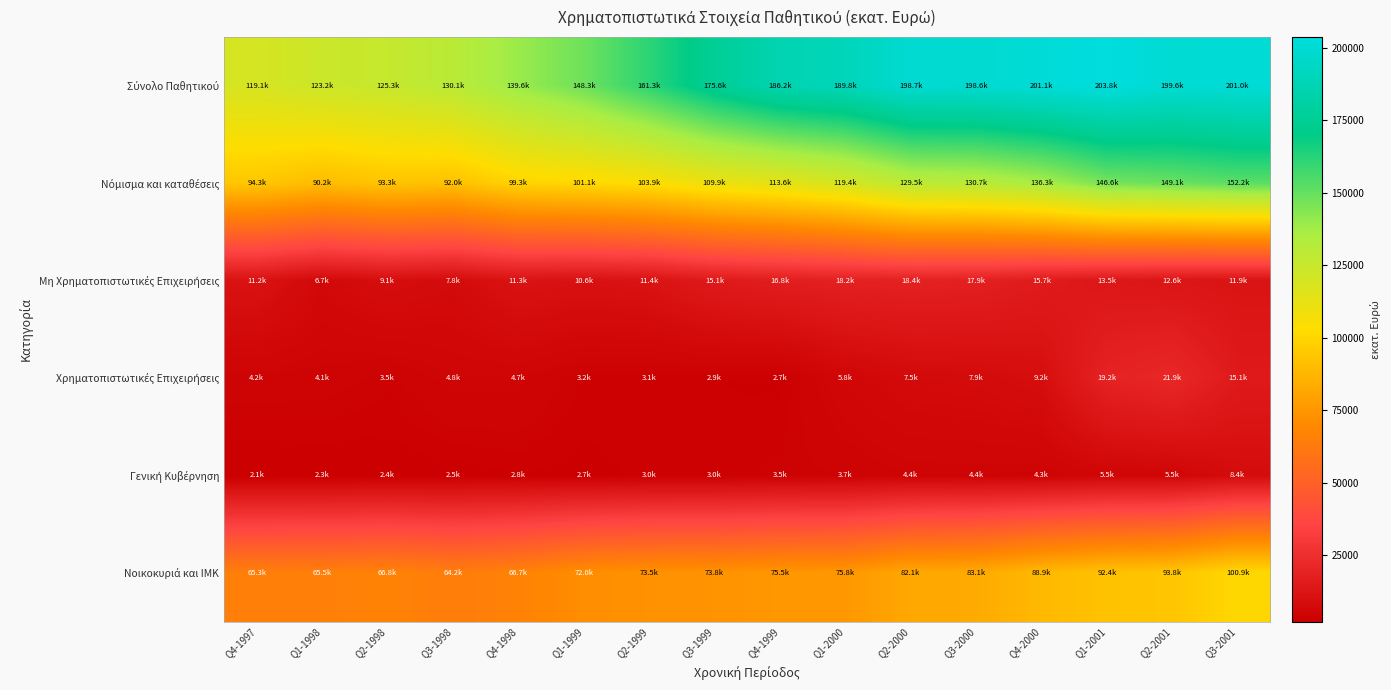

Rank the series at Q1-2000 from lowest to highest value.

Γενική Κυβέρνηση, Χρηματοπιστωτικές Επιχειρήσεις, Μη Χρηματοπιστωτικές Επιχειρήσεις, Νοικοκυριά και ΙΜΚ, Νόμισμα και καταθέσεις, Σύνολο Παθητικού